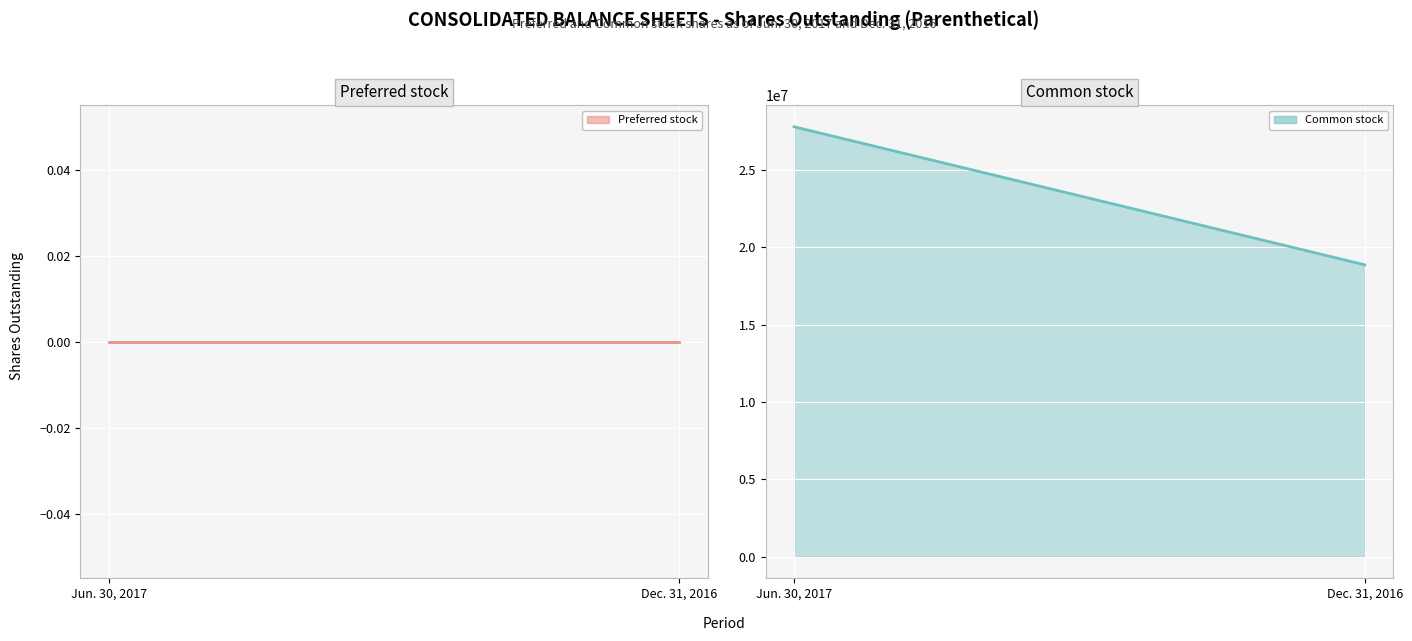

How many data points in Common stock line are less than 27790144?

1